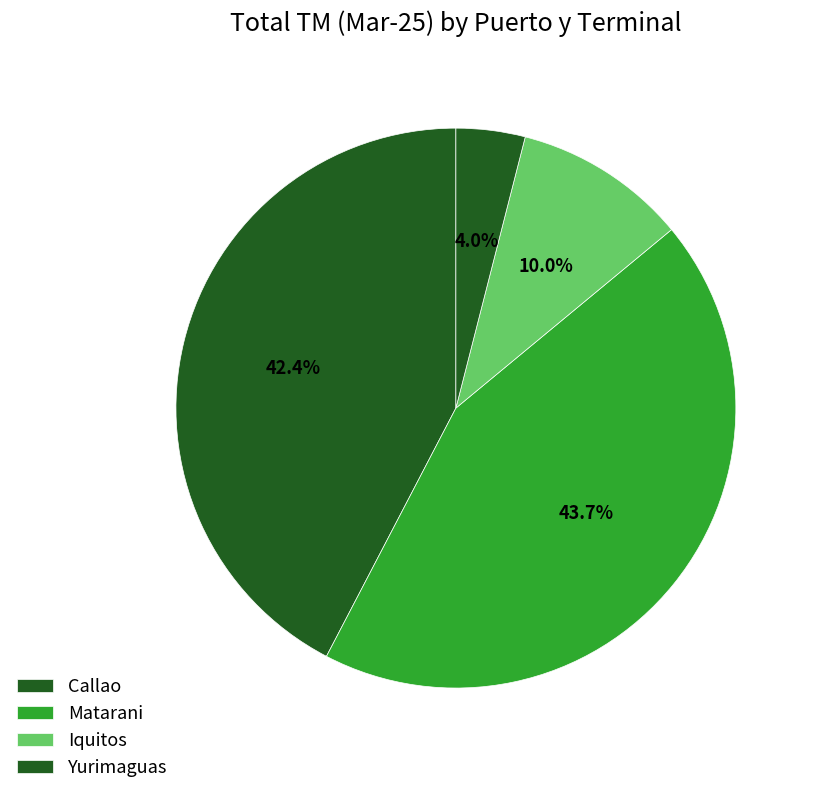

Which category has the biggest portion of the pie?

Matarani